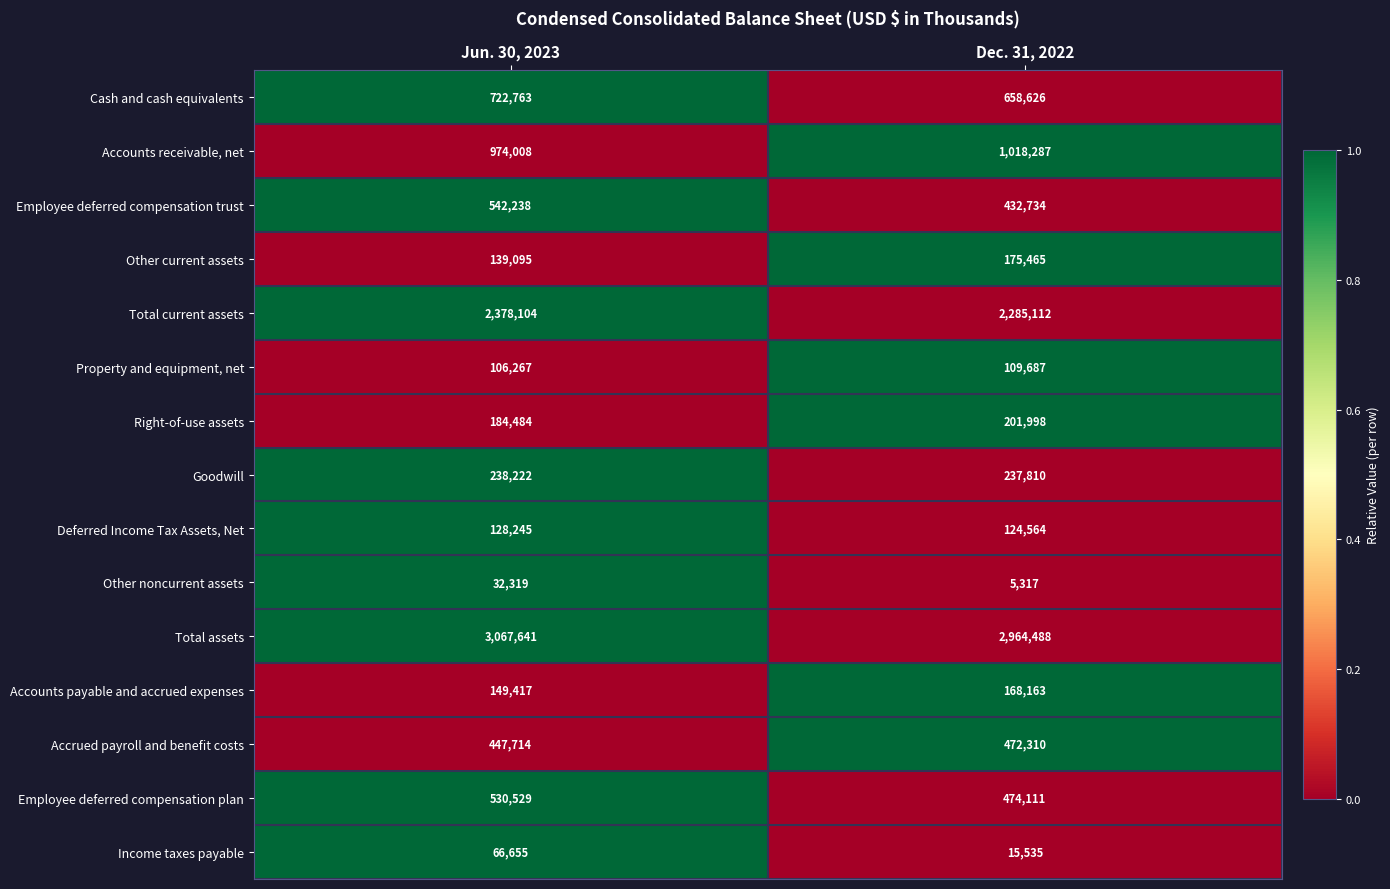

Reading left to right, transcribe all the data shown in this chart.

Cash and cash equivalents: Jun. 30, 2023=722763	Dec. 31, 2022=658626
Accounts receivable, net: Jun. 30, 2023=974008	Dec. 31, 2022=1018287
Employee deferred compensation trust: Jun. 30, 2023=542238	Dec. 31, 2022=432734
Other current assets: Jun. 30, 2023=139095	Dec. 31, 2022=175465
Total current assets: Jun. 30, 2023=2378104	Dec. 31, 2022=2285112
Property and equipment, net: Jun. 30, 2023=106267	Dec. 31, 2022=109687
Right-of-use assets: Jun. 30, 2023=184484	Dec. 31, 2022=201998
Goodwill: Jun. 30, 2023=238222	Dec. 31, 2022=237810
Deferred Income Tax Assets, Net: Jun. 30, 2023=128245	Dec. 31, 2022=124564
Other noncurrent assets: Jun. 30, 2023=32319	Dec. 31, 2022=5317
Total assets: Jun. 30, 2023=3067641	Dec. 31, 2022=2964488
Accounts payable and accrued expenses: Jun. 30, 2023=149417	Dec. 31, 2022=168163
Accrued payroll and benefit costs: Jun. 30, 2023=447714	Dec. 31, 2022=472310
Employee deferred compensation plan: Jun. 30, 2023=530529	Dec. 31, 2022=474111
Income taxes payable: Jun. 30, 2023=66655	Dec. 31, 2022=15535